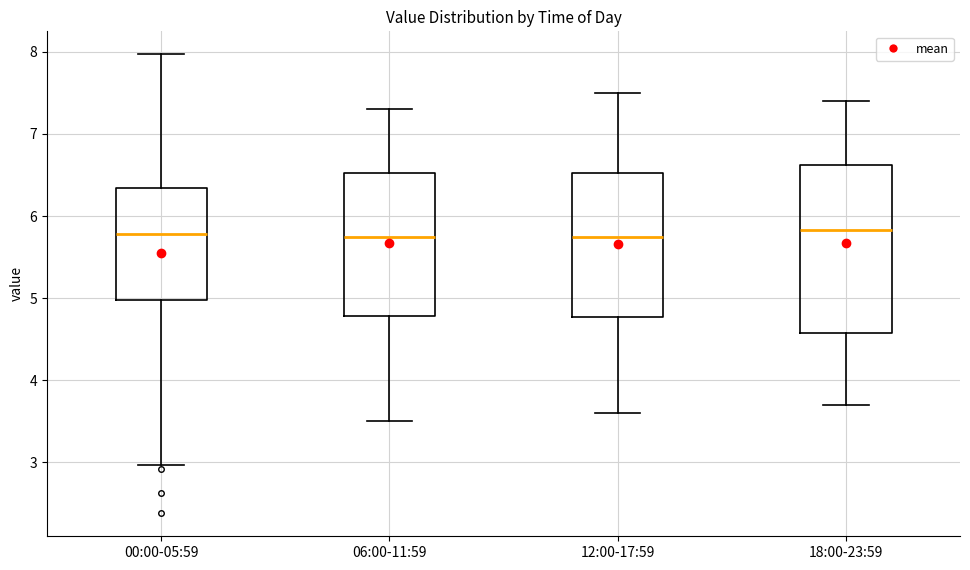

Where does the median line of the box for 18:00-23:59 sit on the y-axis? The values are not printed on the chart, so give them approximately, as read against the axis.

5.8